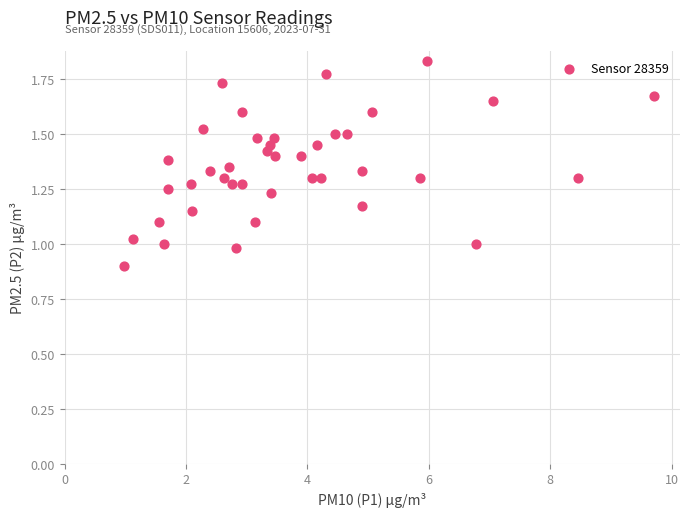

What is the range of Y values (max minus min)?

0.9